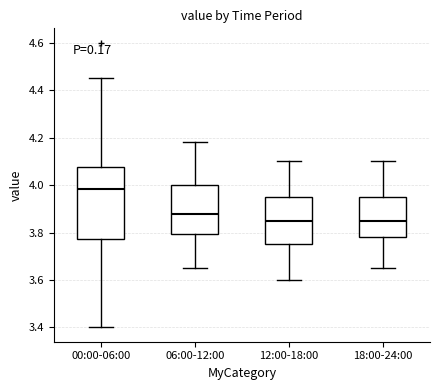

Reading left to right, transcribe this box plot: for each box, give where its median line is, the range the box spans, and where its two whiskers end, as read against the y-axis. The values are not printed on the chart, so give them approximately, as read against the axis.

00:00-06:00: median 3.98, box 3.78 to 4.08, whiskers 3.40 to 4.46
06:00-12:00: median 3.88, box 3.80 to 4.00, whiskers 3.66 to 4.18
12:00-18:00: median 3.86, box 3.76 to 3.96, whiskers 3.60 to 4.10
18:00-24:00: median 3.86, box 3.78 to 3.96, whiskers 3.66 to 4.10